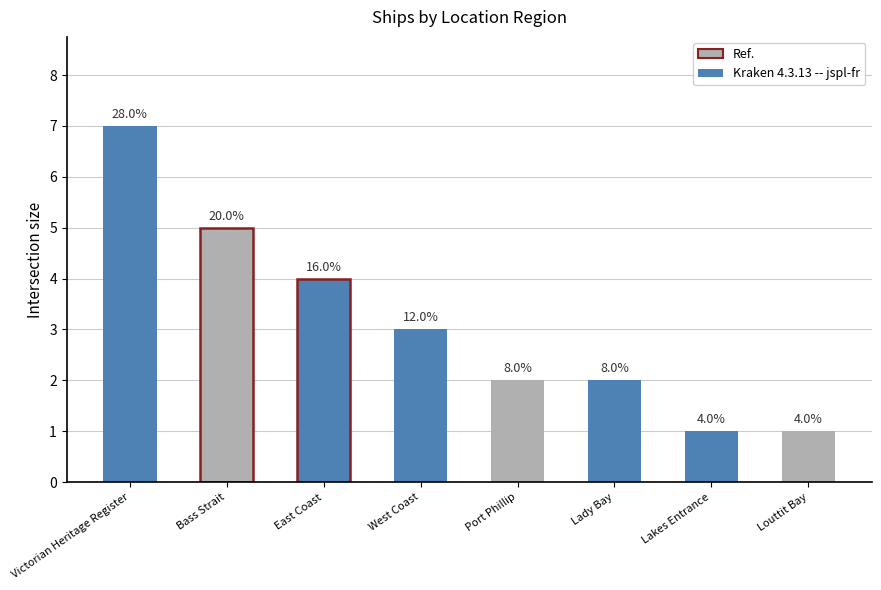

Does the chart contain any negative values?

No